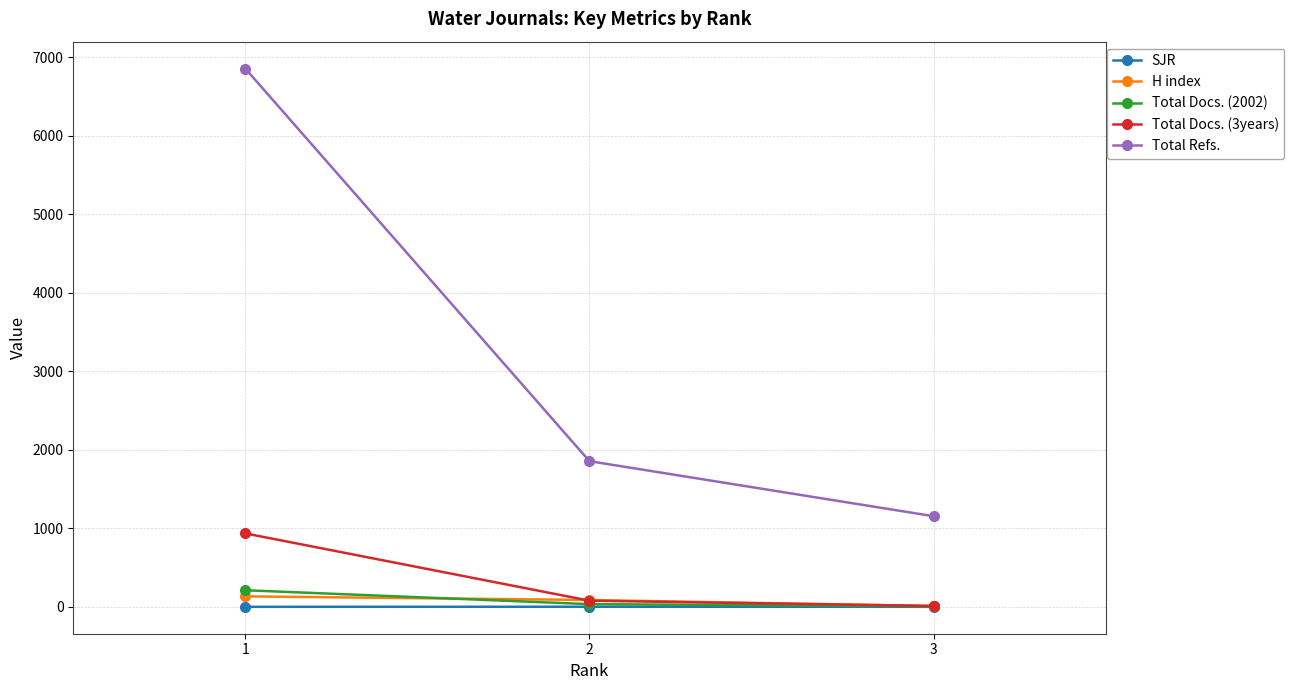

How many series are shown in this chart?

5